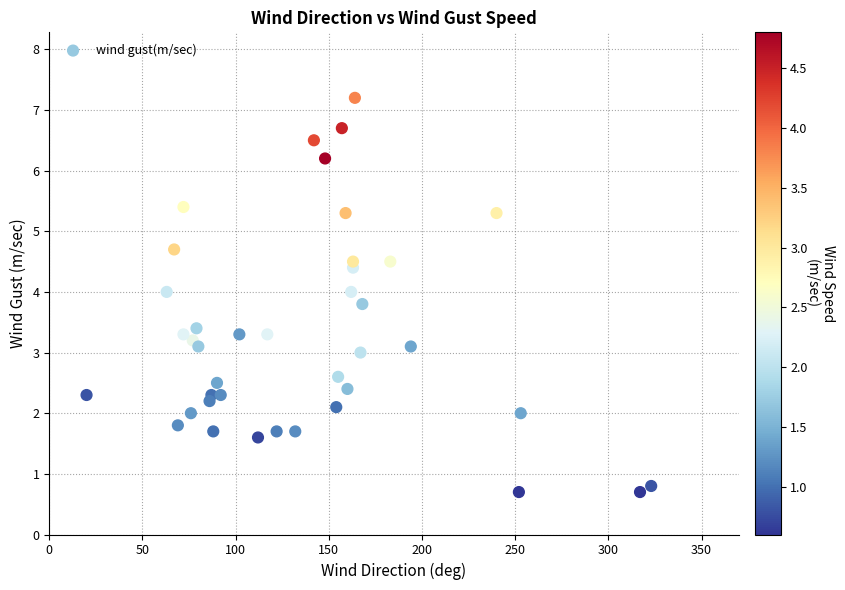

What is the range of Y values (max minus min)?

6.5